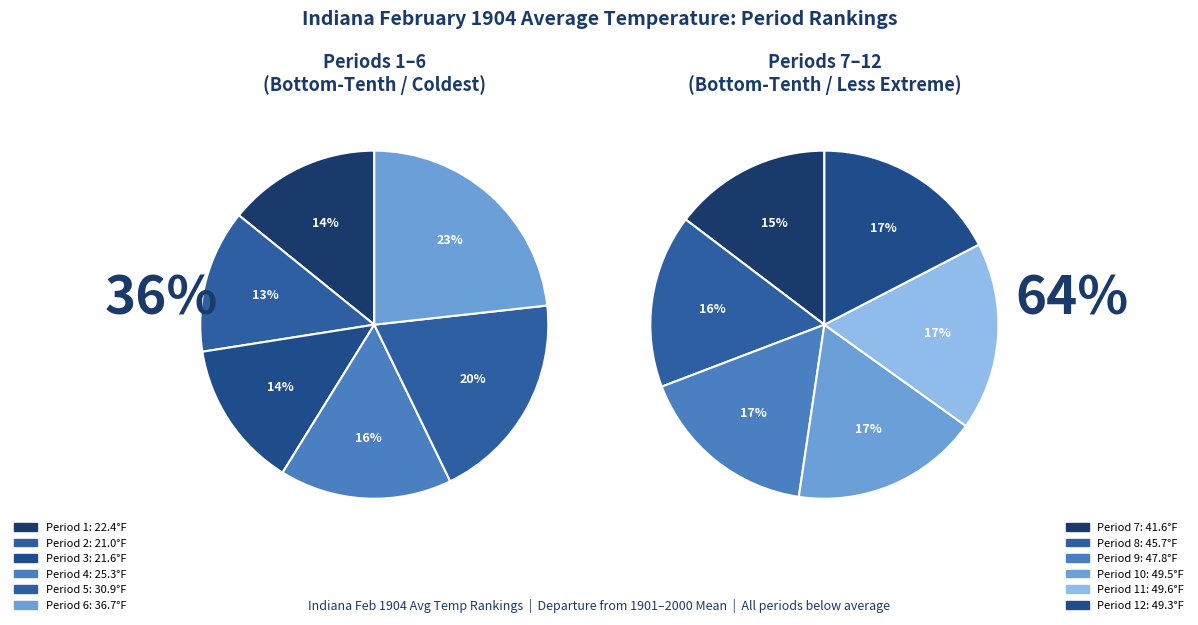

What is the change in value from 10 to 11?

+0.1